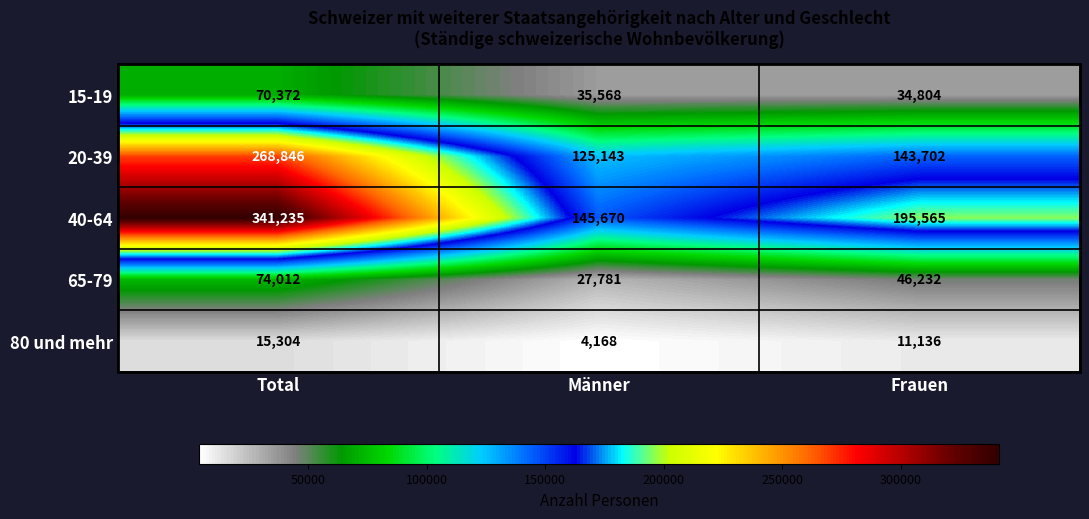

What is the difference between the 80 und mehr values at Männer and Frauen?

6968